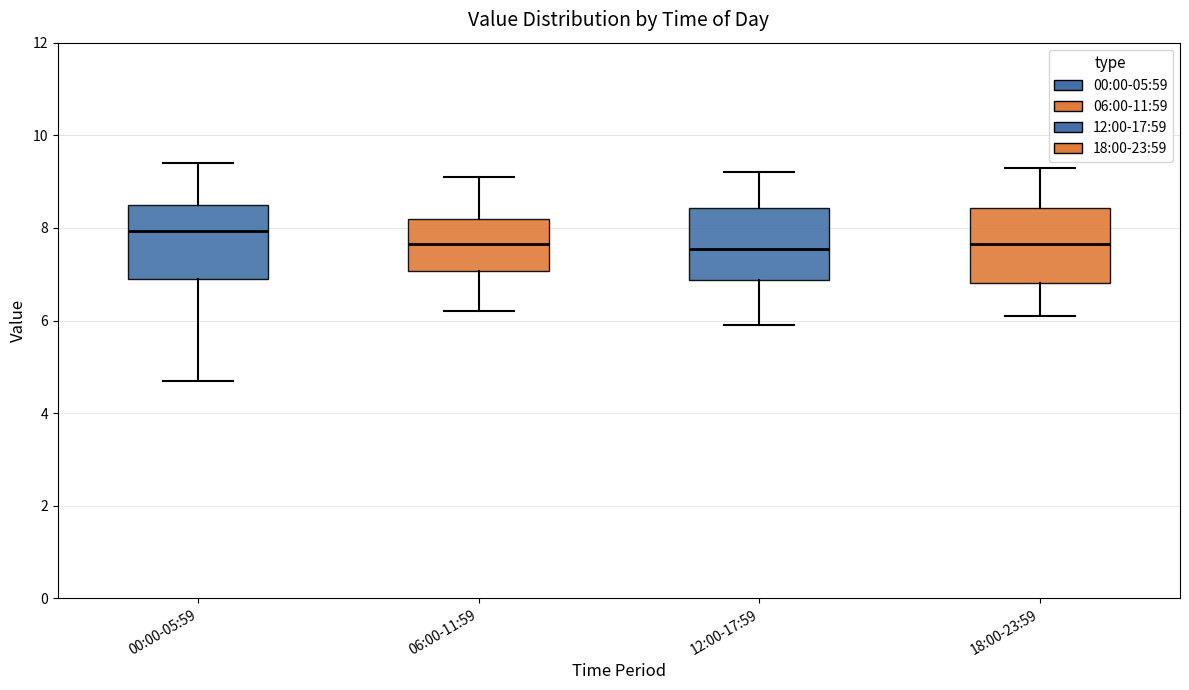

Reading left to right, transcribe this box plot: for each box, give where its median line is, the range the box spans, and where its two whiskers end, as read against the y-axis. The values are not printed on the chart, so give them approximately, as read against the axis.

00:00-05:59: median 8.0, box 6.8 to 8.4, whiskers 4.8 to 9.4
06:00-11:59: median 7.6, box 7.0 to 8.2, whiskers 6.2 to 9.2
12:00-17:59: median 7.6, box 6.8 to 8.4, whiskers 6.0 to 9.2
18:00-23:59: median 7.6, box 6.8 to 8.4, whiskers 6.2 to 9.4